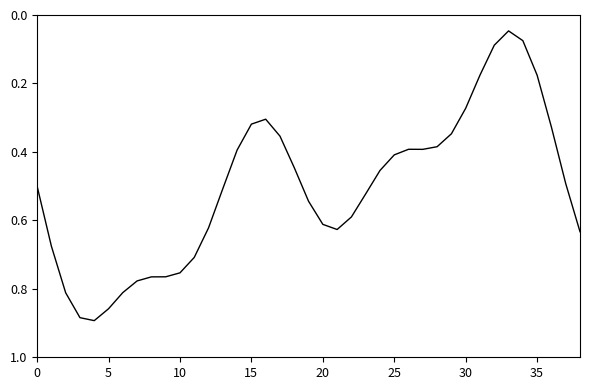

Which label corresponds to the smallest value in the chart?

33